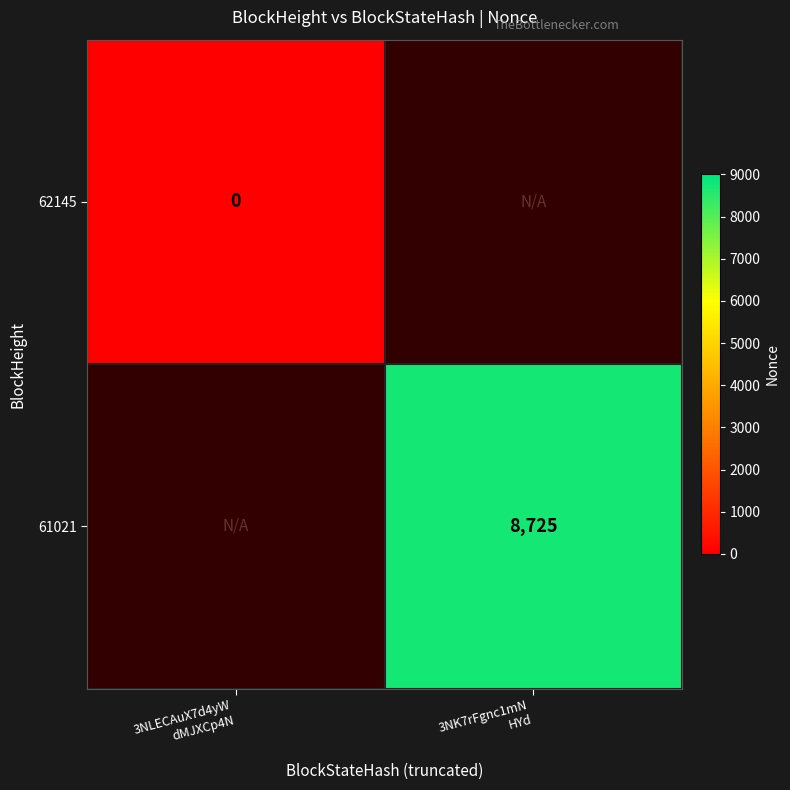

At 3NLECAuX7d4yW dMJXCp4N, list the series in order from largest to smallest.

62145, 61021